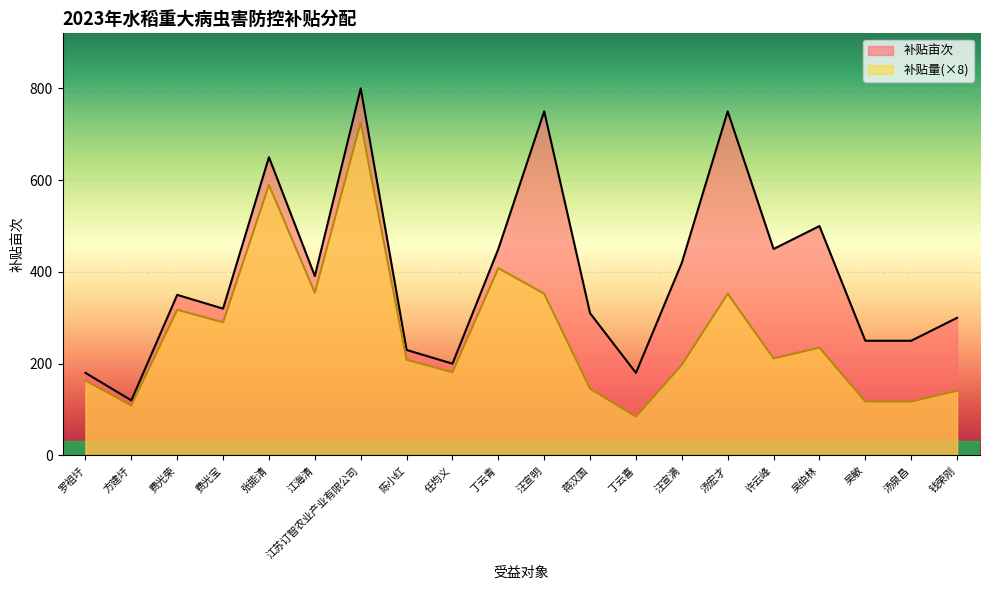

The value of 补贴量 at 钱荣刚 is 141.0. True or false?

True